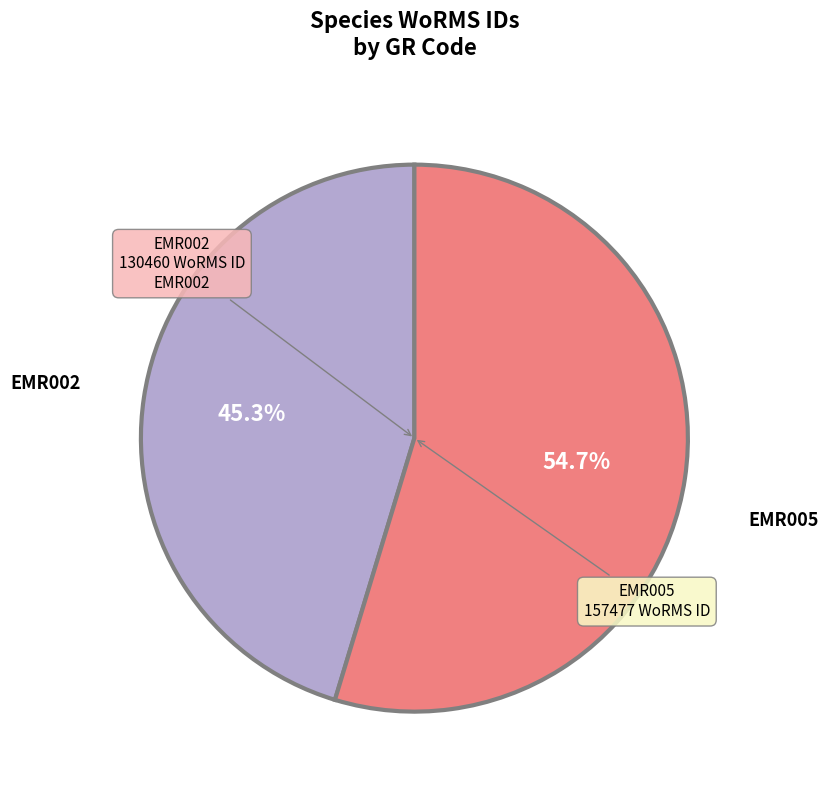

Does any single category account for the majority?

Yes